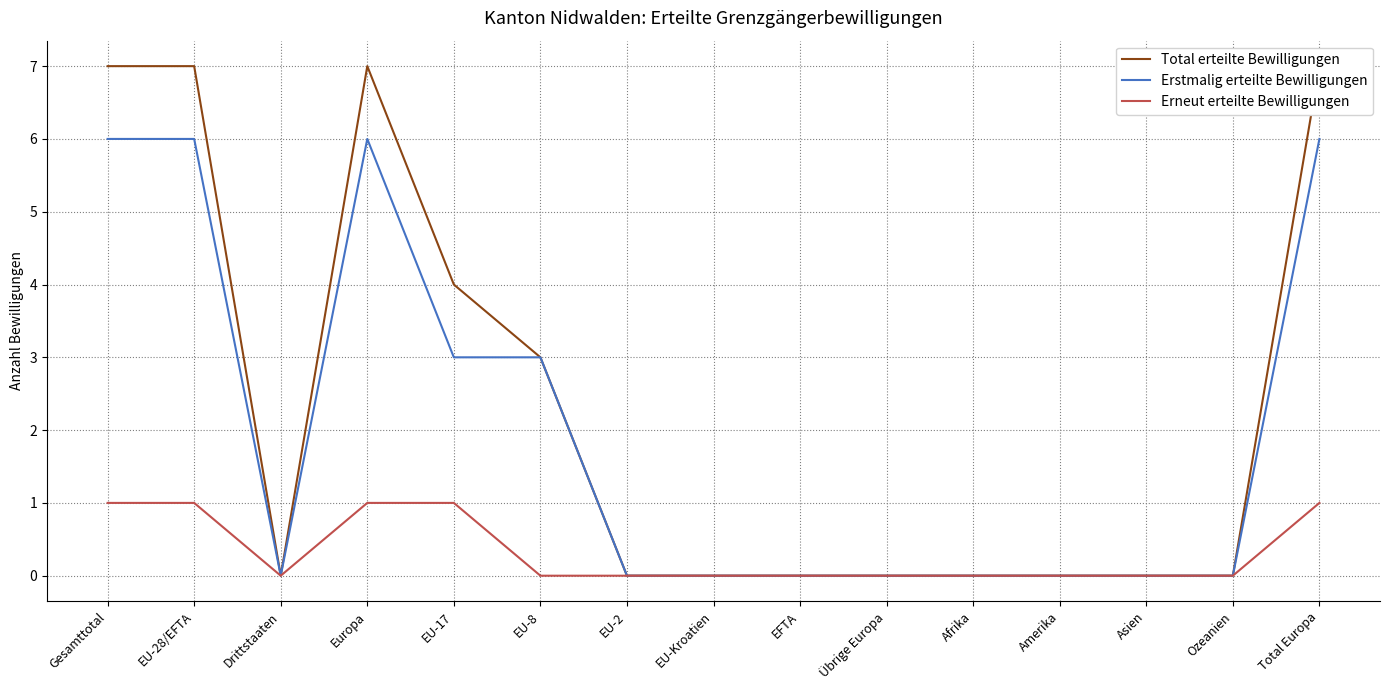

Rank the series at EU-17 from highest to lowest value.

Total erteilte Bewilligungen, Erstmalig erteilte Bewilligungen, Erneut erteilte Bewilligungen